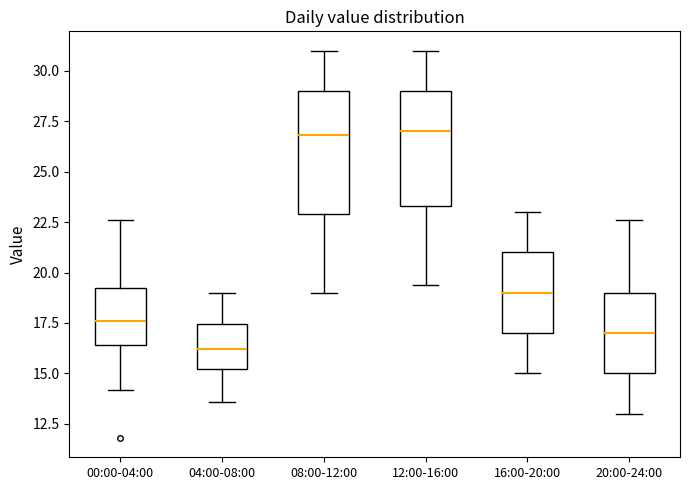

Where does the lower whisker of the box for 16:00-20:00 end on the y-axis? The values are not printed on the chart, so give them approximately, as read against the axis.

15.0